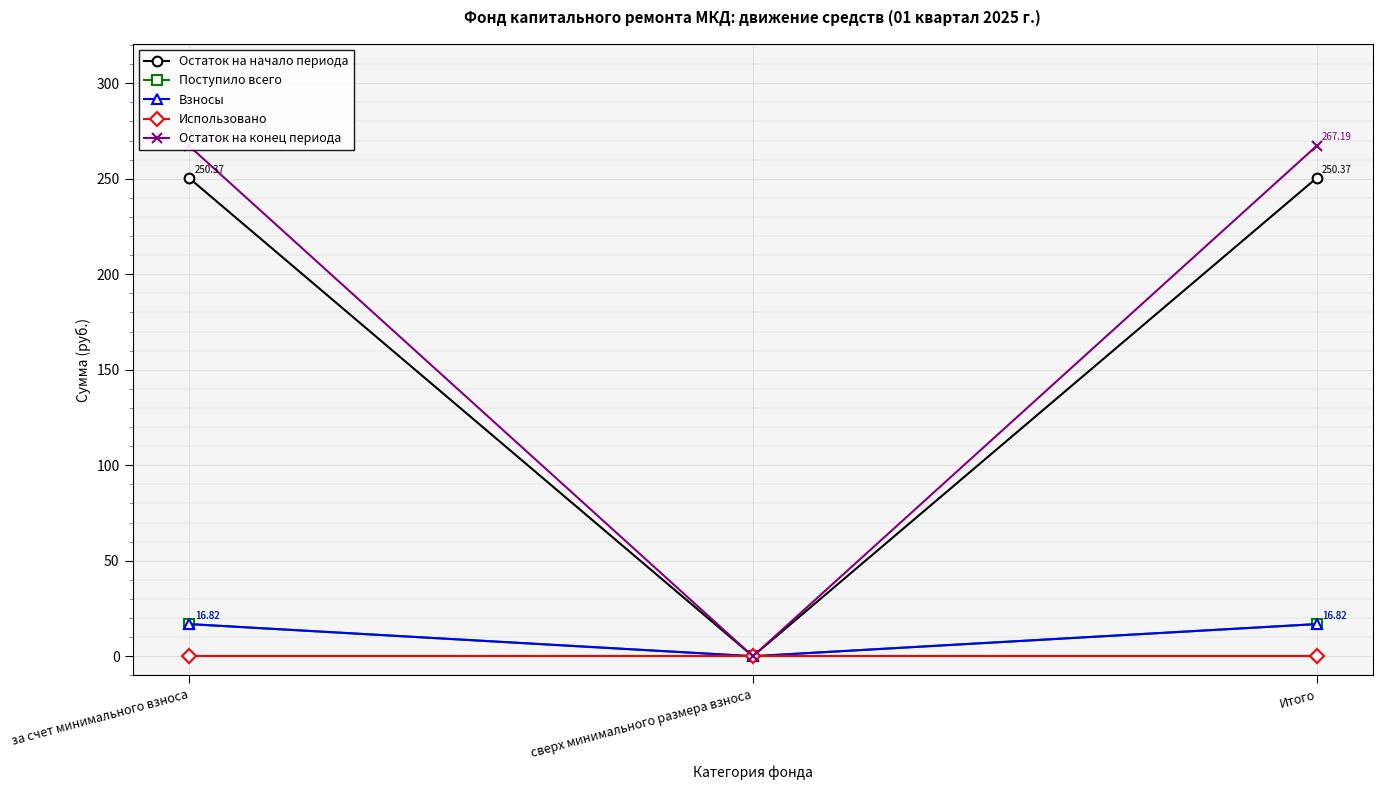

Which series changed the most between за счет минимального взноса and Итого?

Остаток на начало периода